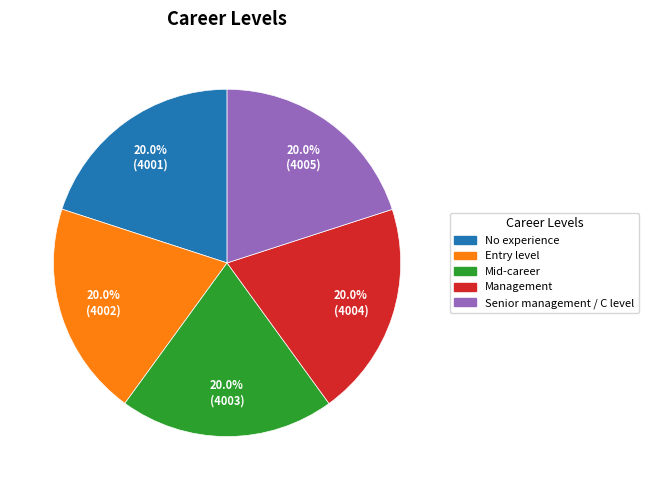

Is it true that No experience is 9% of the pie?

False